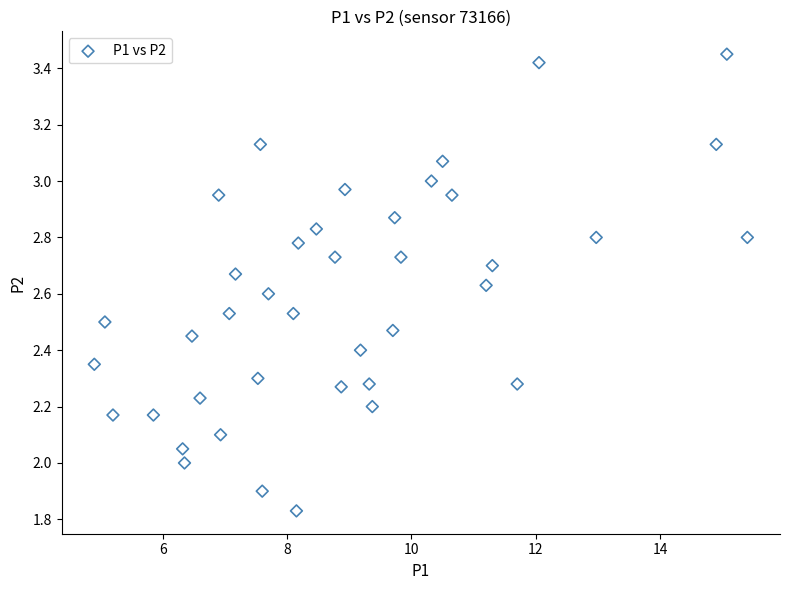

What is the range of X values (max minus min)?

10.5